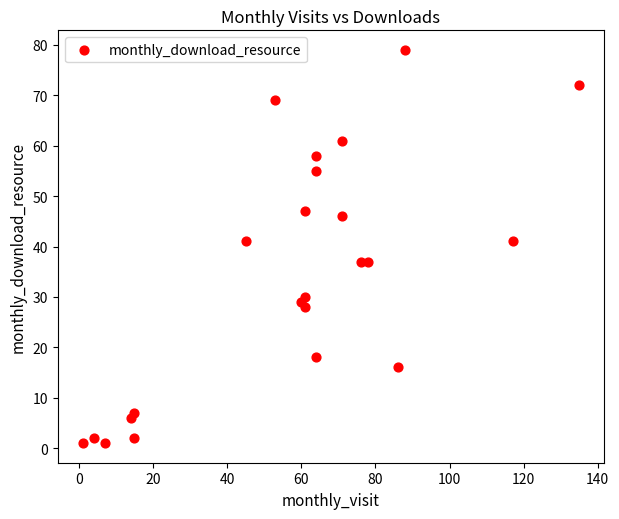

What is the range of Y values (max minus min)?

78